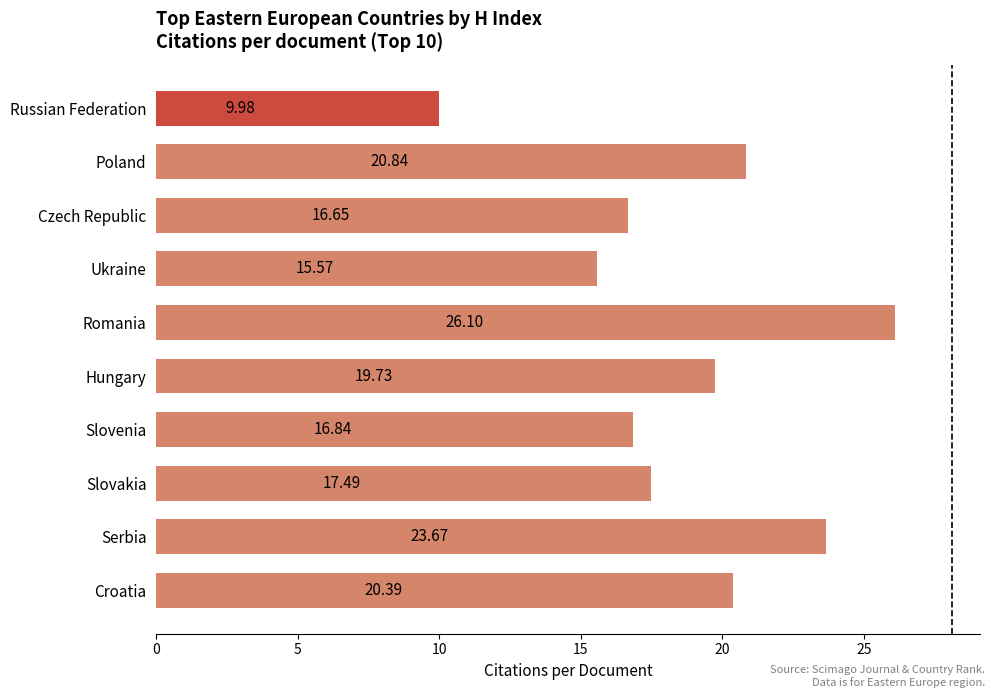

Which label corresponds to the largest value in the chart?

Romania